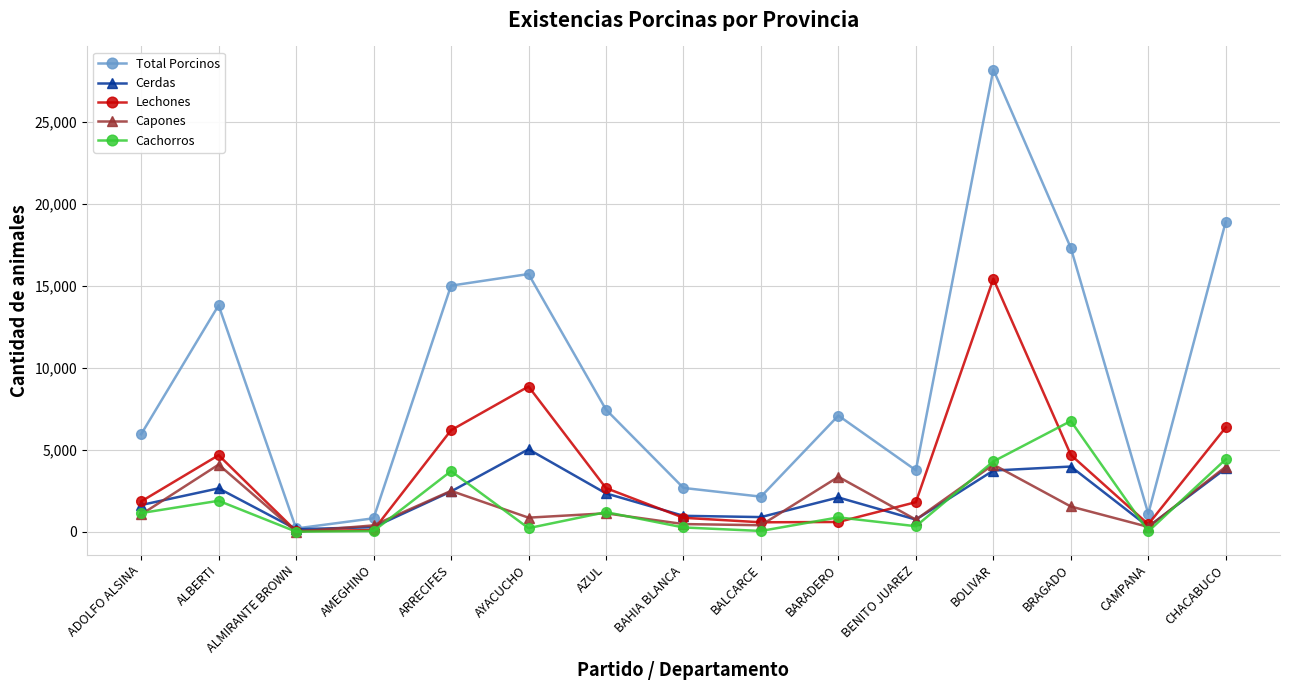

True or false: Total Porcinos has a value of 3887 at BRAGADO.

False